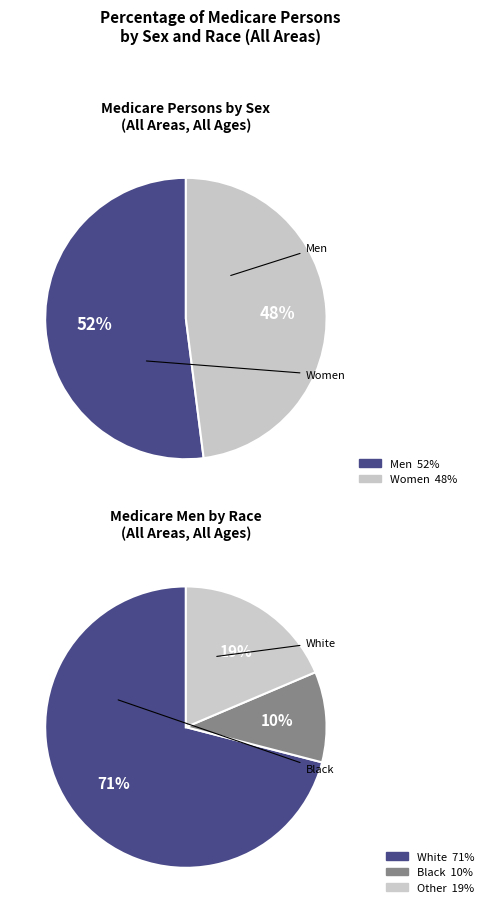

What percentage is the Men slice, to the nearest percent?

52%